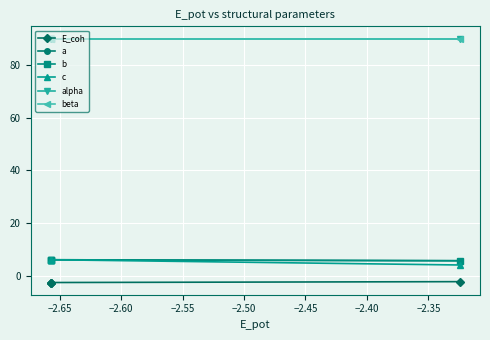

Is this an area chart (filled region under the line)?

No